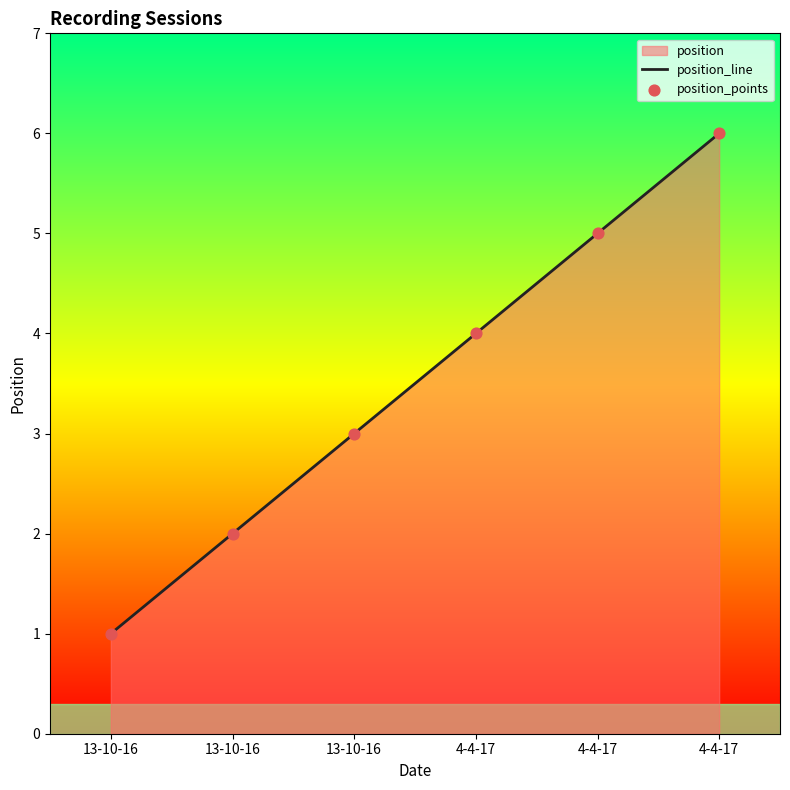

Which series has the largest total across all categories?

position_line